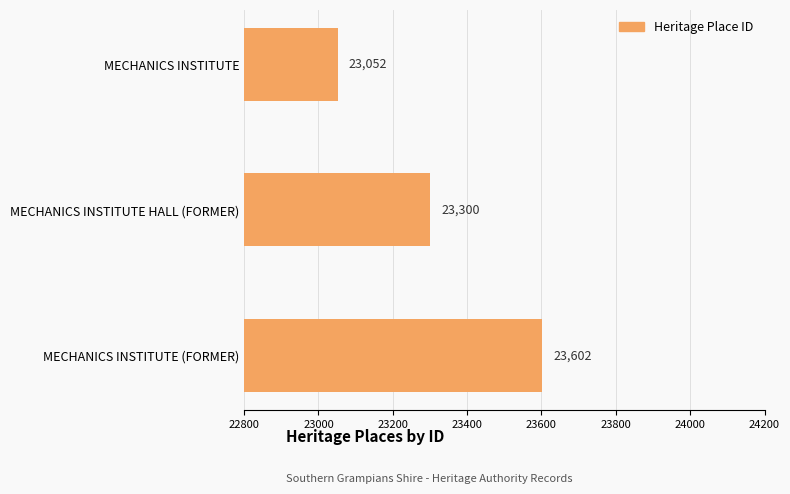

List the labels in order of value, smallest first.

MECHANICS INSTITUTE, MECHANICS INSTITUTE HALL (FORMER), MECHANICS INSTITUTE (FORMER)